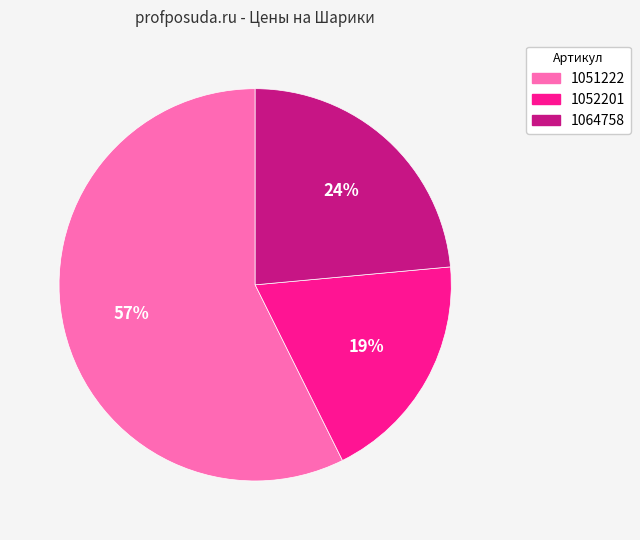

Is the sum of 1064758 and 1051222 greater than half?

Yes